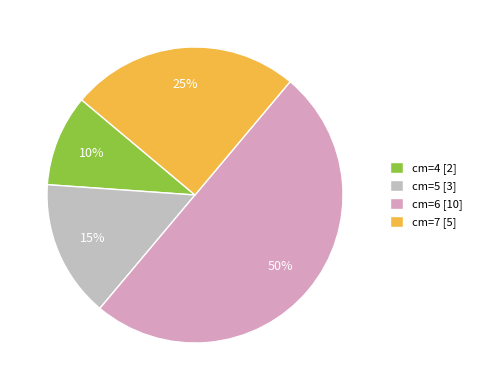

Does cm=4 [2] account for over 50% of the chart?

No